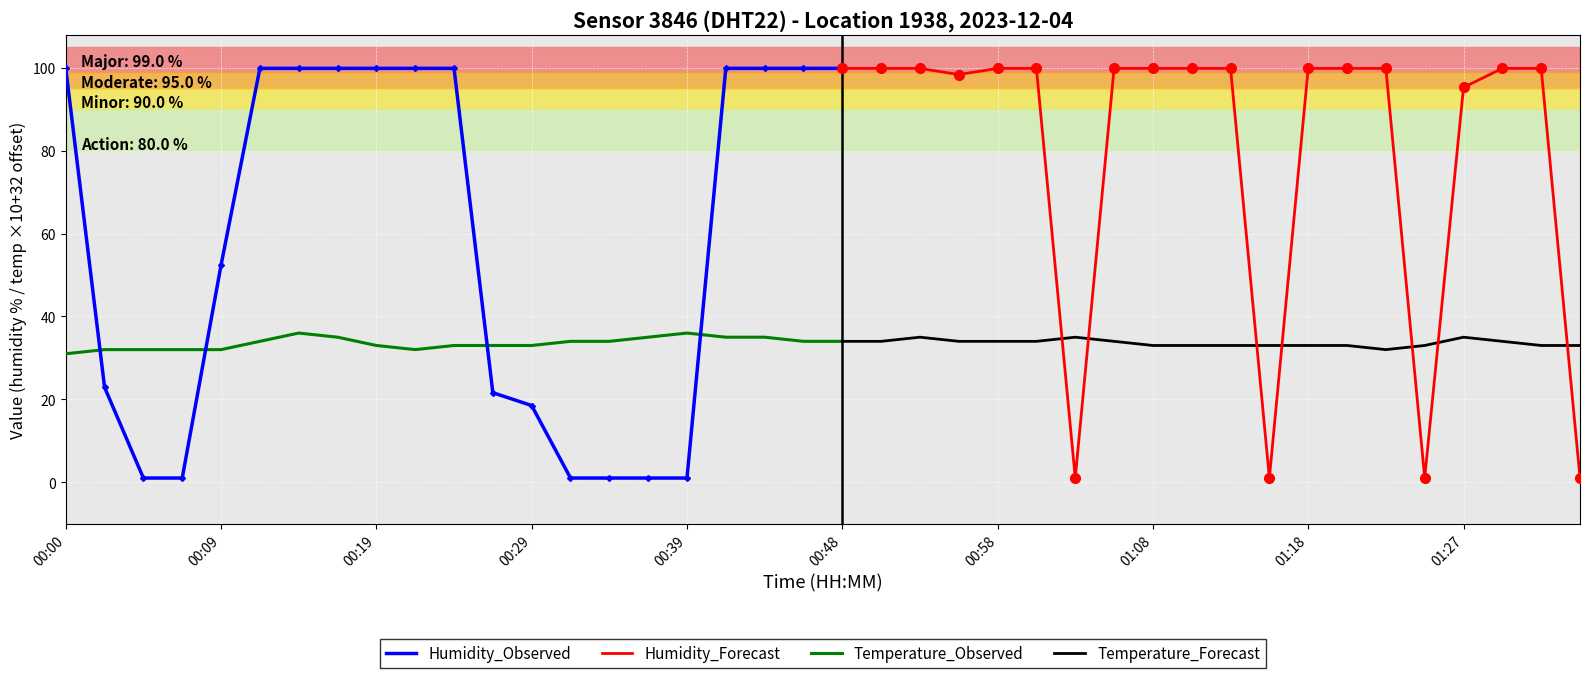

In humidity, how many points are lower than both neighbors (excluding endpoints)?

4